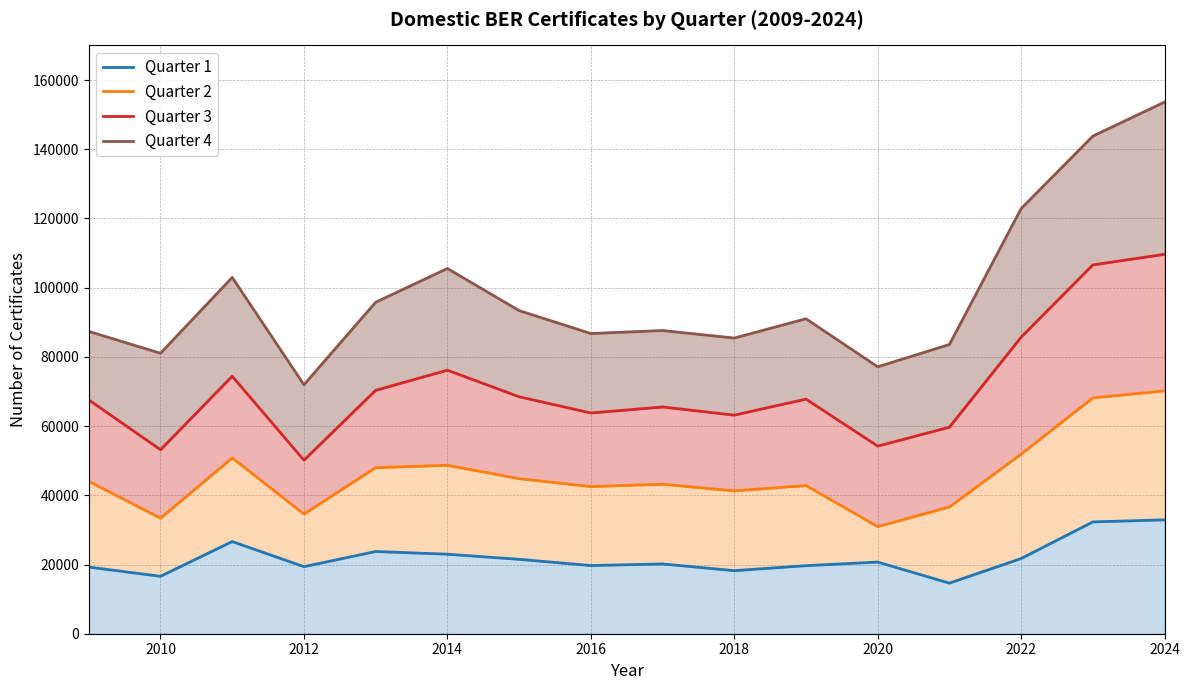

How many lines are shown in the chart?

4